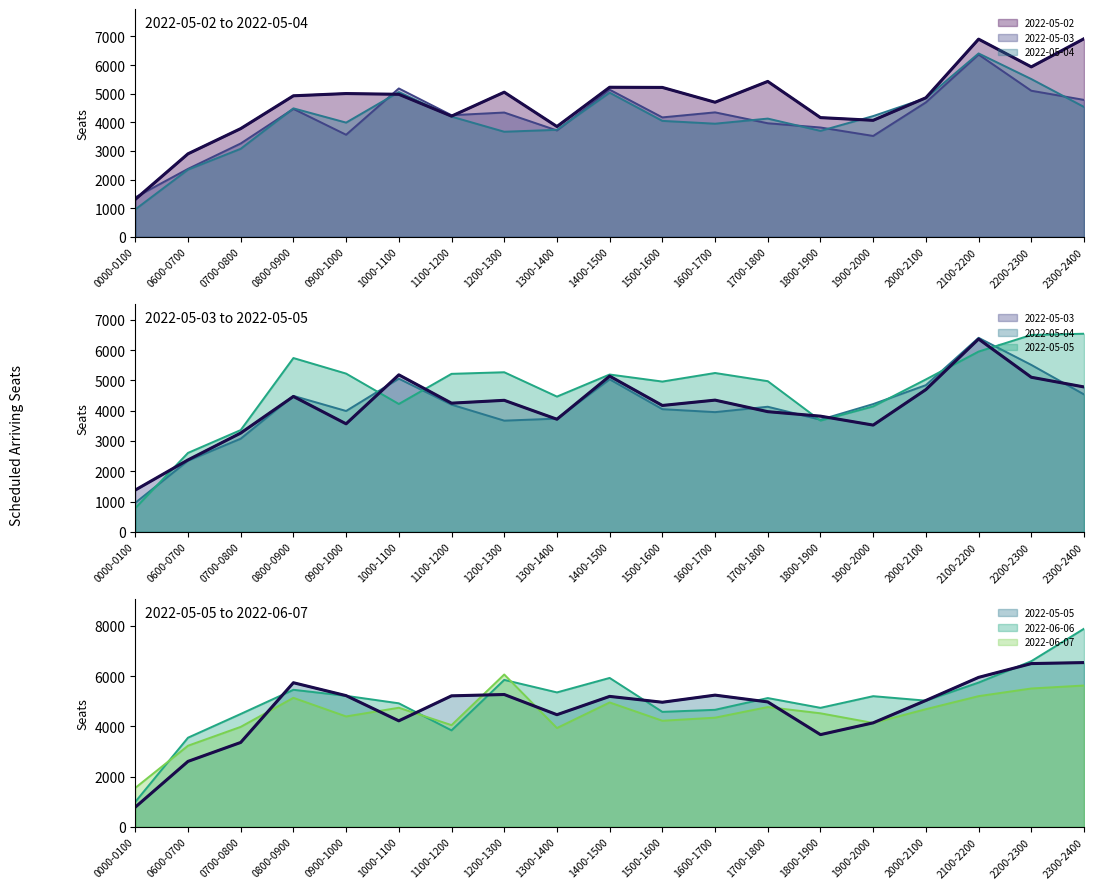

What is the sum of the 2022-06-07 values at 1300-1400 and 0900-1000?

8330